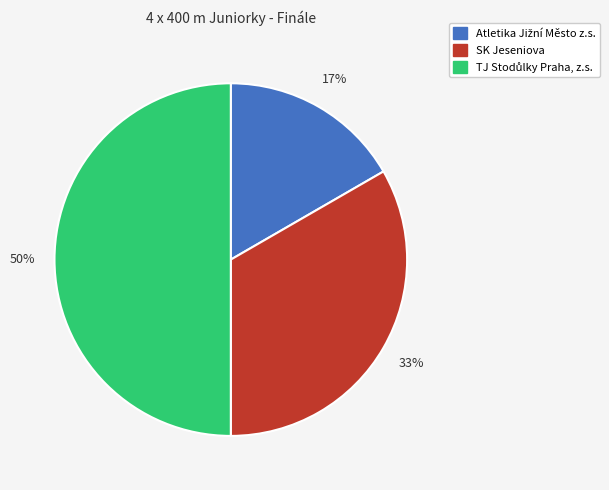

The SK Jeseniova slice represents 42% of the pie. True or false?

False